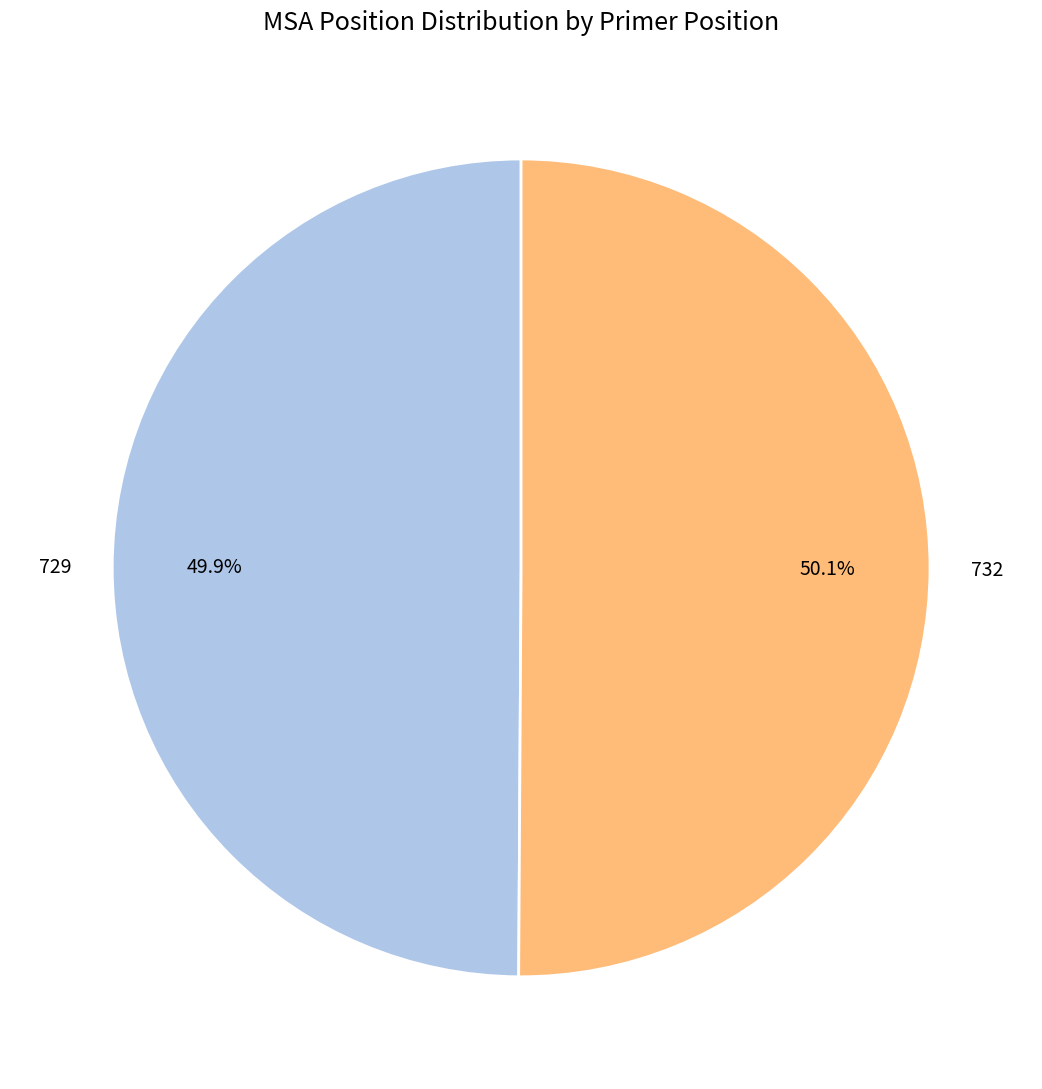

Is there a majority slice in this chart?

Yes